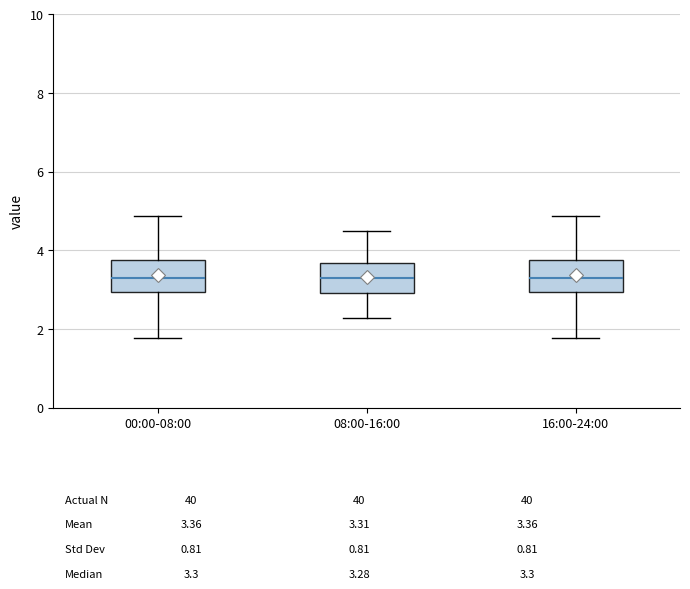

Reading left to right, transcribe this box plot: for each box, give where its median line is, the range the box spans, and where its two whiskers end, as read against the y-axis. The values are not printed on the chart, so give them approximately, as read against the axis.

00:00-08:00: median 3.4, box 3.0 to 3.8, whiskers 1.8 to 4.8
08:00-16:00: median 3.2, box 3.0 to 3.6, whiskers 2.2 to 4.6
16:00-24:00: median 3.4, box 3.0 to 3.8, whiskers 1.8 to 4.8